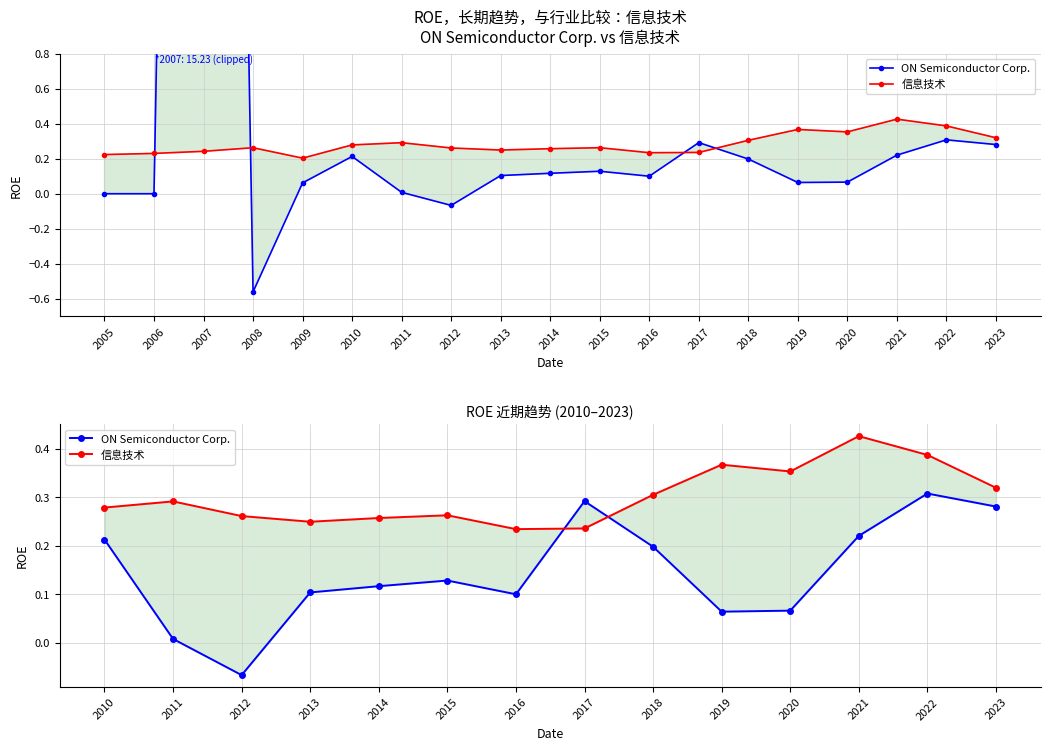

What is the average value of the ON Semiconductor Corp. series?

0.1